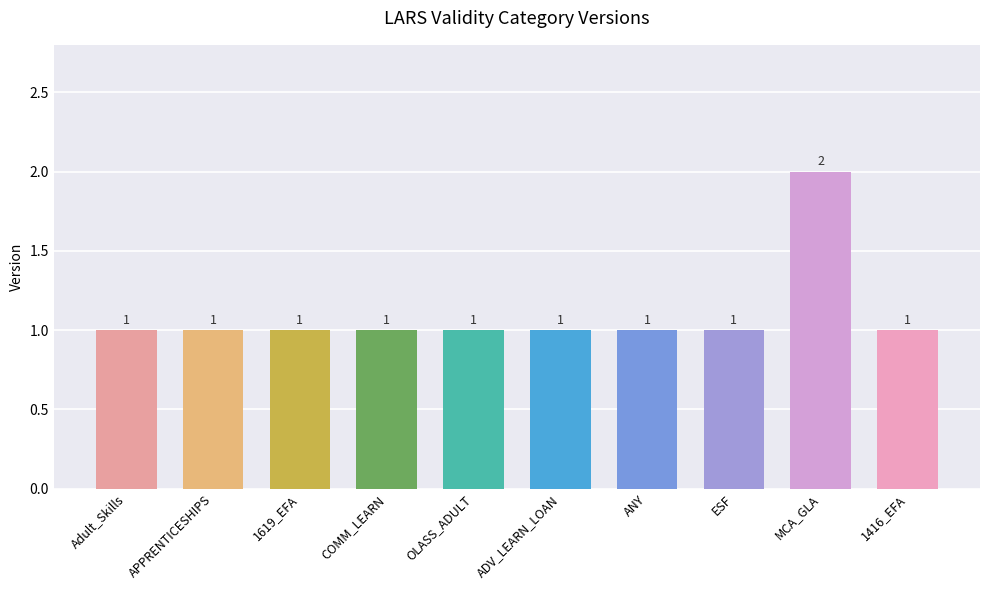

Reading left to right, list all the values displayed in this chart.

1	1	1	1	1	1	1	1	2	1